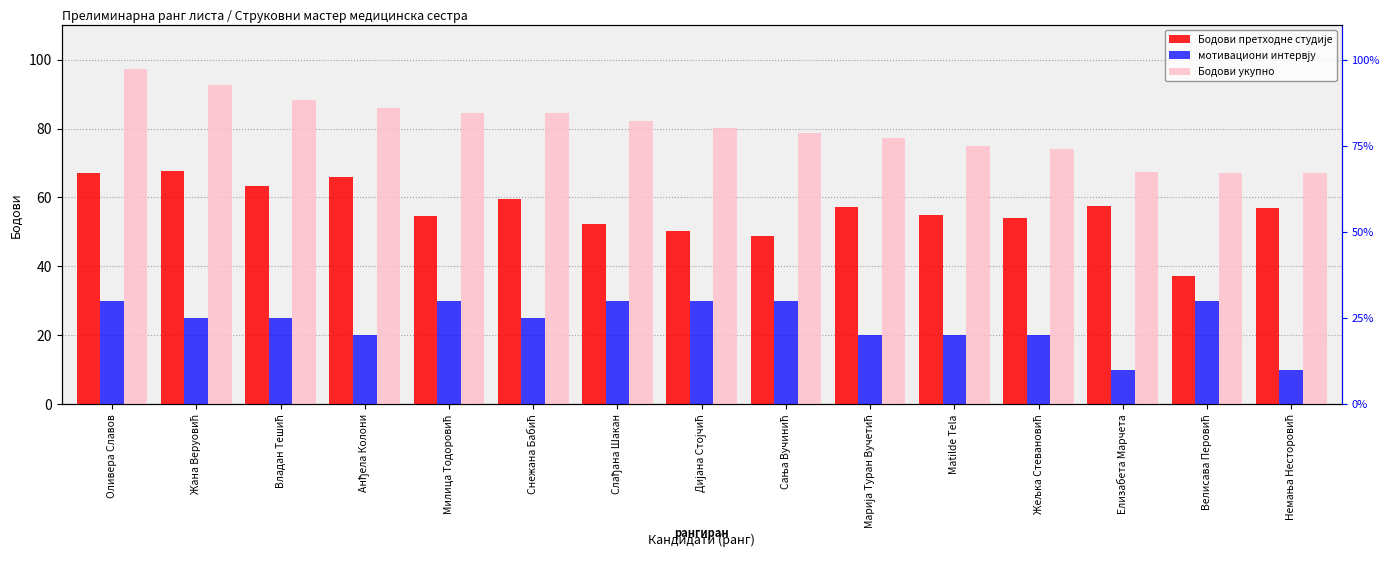

What is the difference between the highest and lowest values at Оливера Славов?

67.2